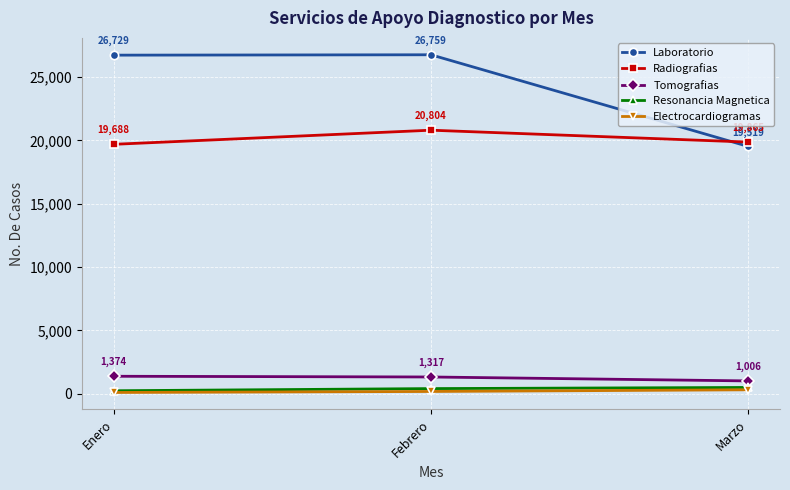

What value does the Tomografias series have at Febrero?

1317